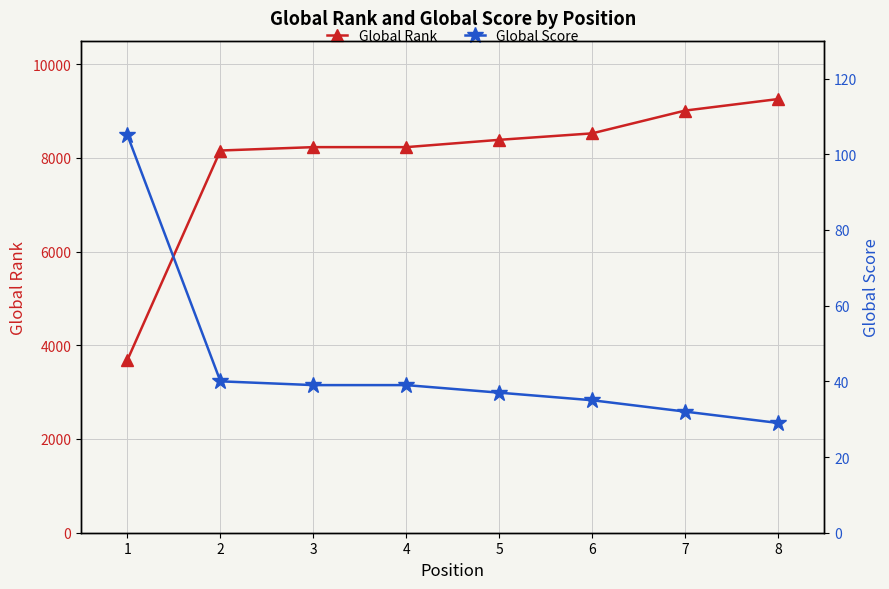

What is the value of the Global Score point at the 8th from the left?

29